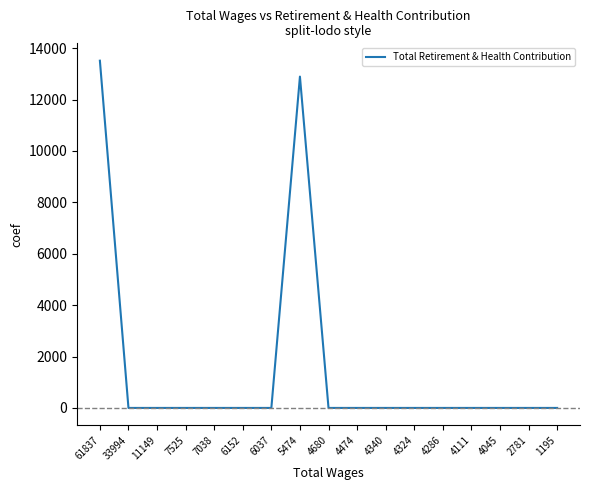

Is it true that the value at 7038 is -6383?

False